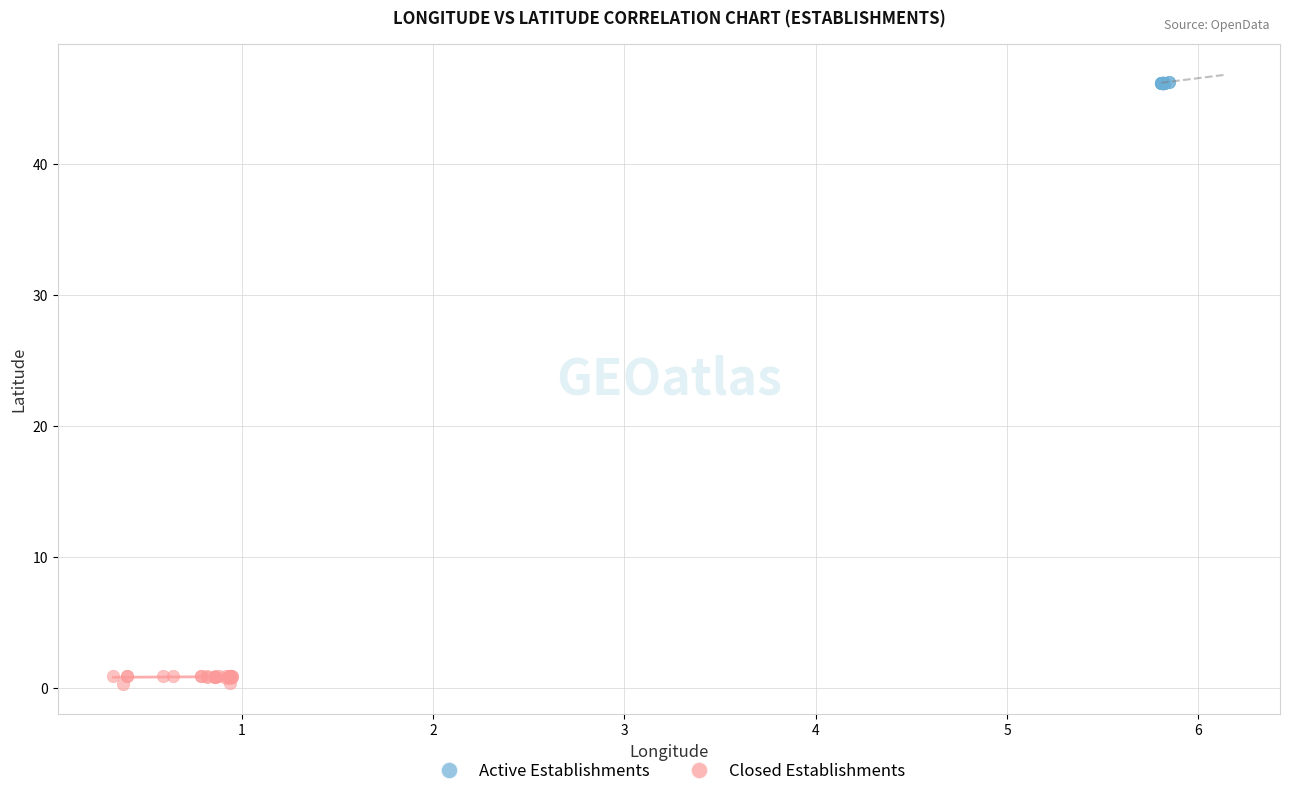

Which series reaches the maximum Y coordinate?

Active Establishments